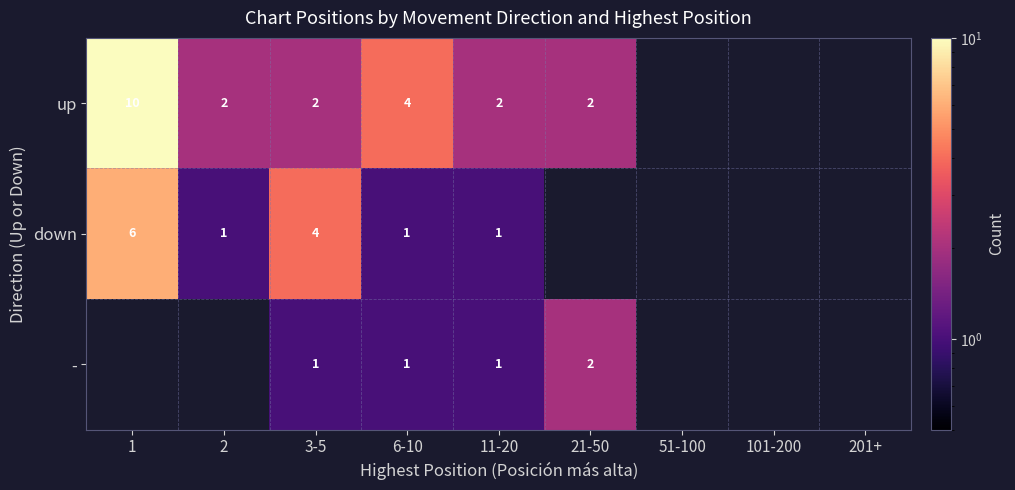

The down series shows 0 at 6-10. True or false?

False